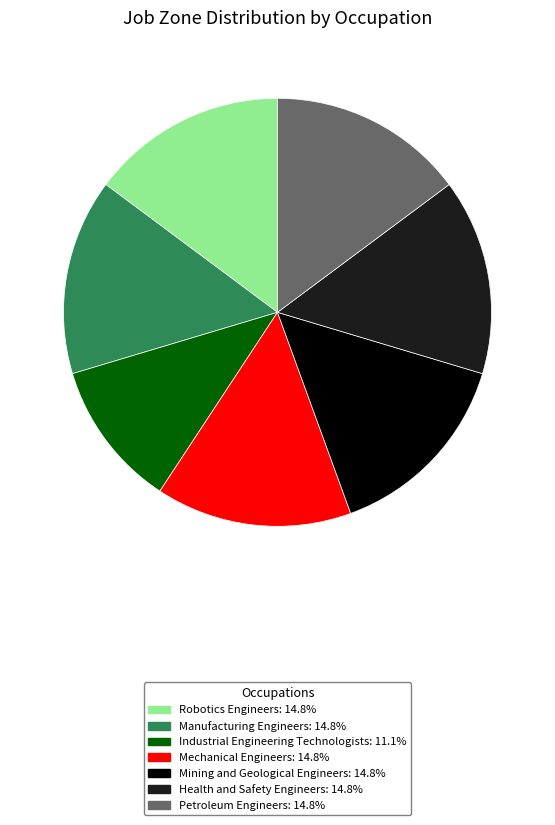

Is the sum of Mechanical Engineers and Petroleum Engineers greater than half?

No